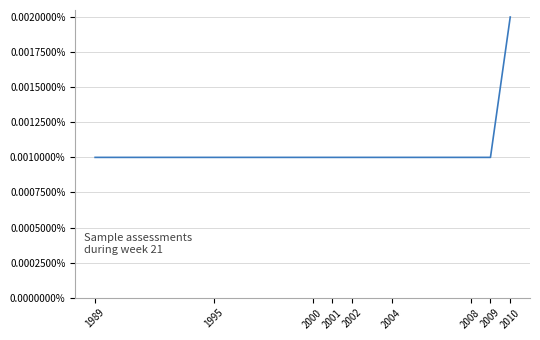

Rank the categories by value from lowest to highest.

1989, 1995, 2000, 2001, 2002, 2004, 2008, 2009, 2010